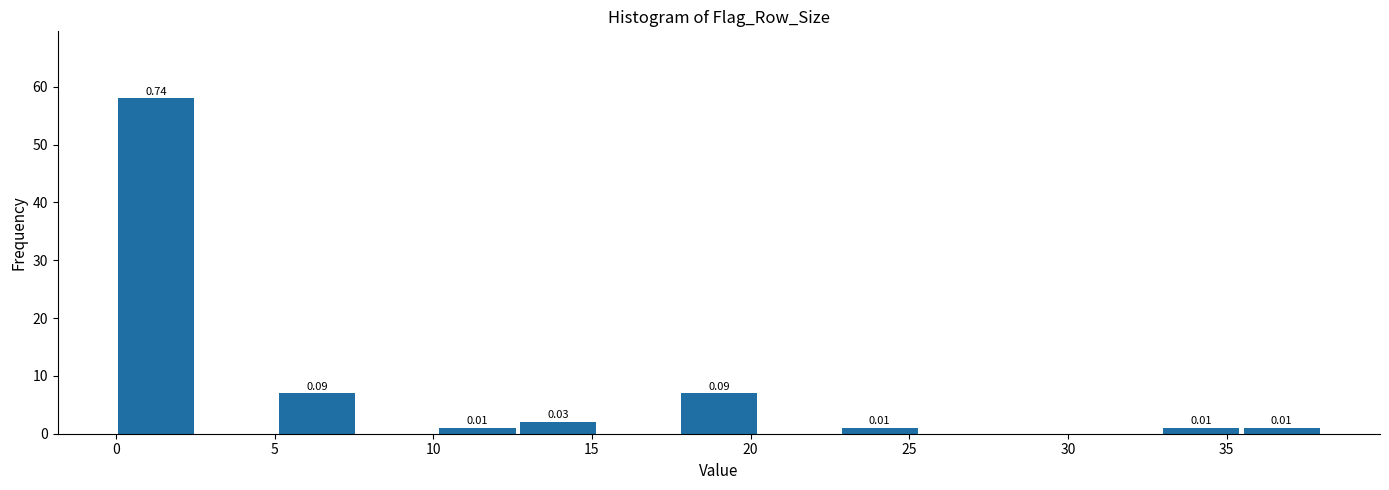

Which range on the x-axis has the tallest bar?

0.0 to 2.5